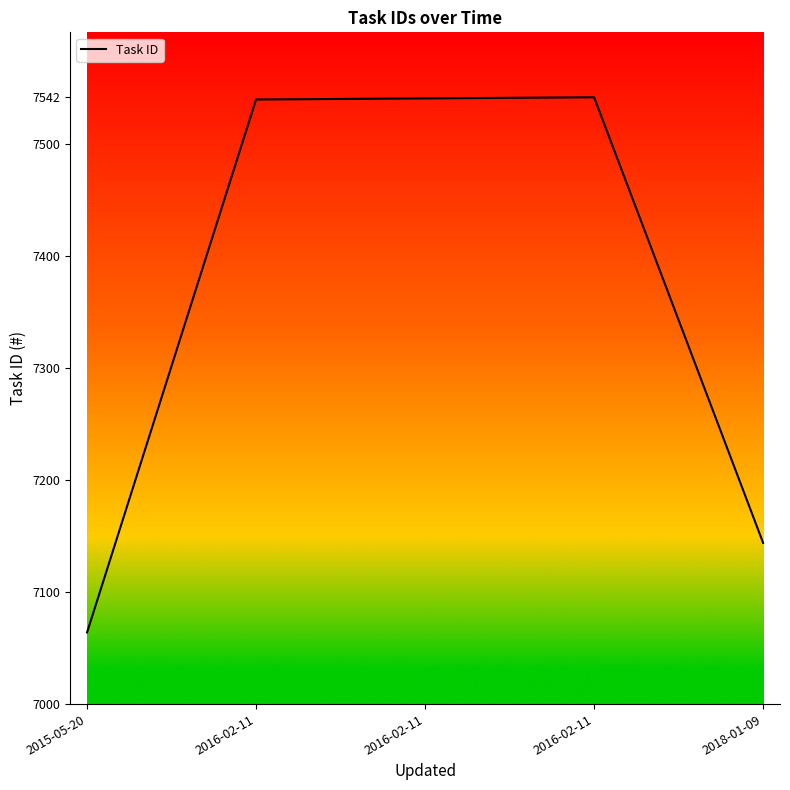

What is the smallest value displayed?

7064